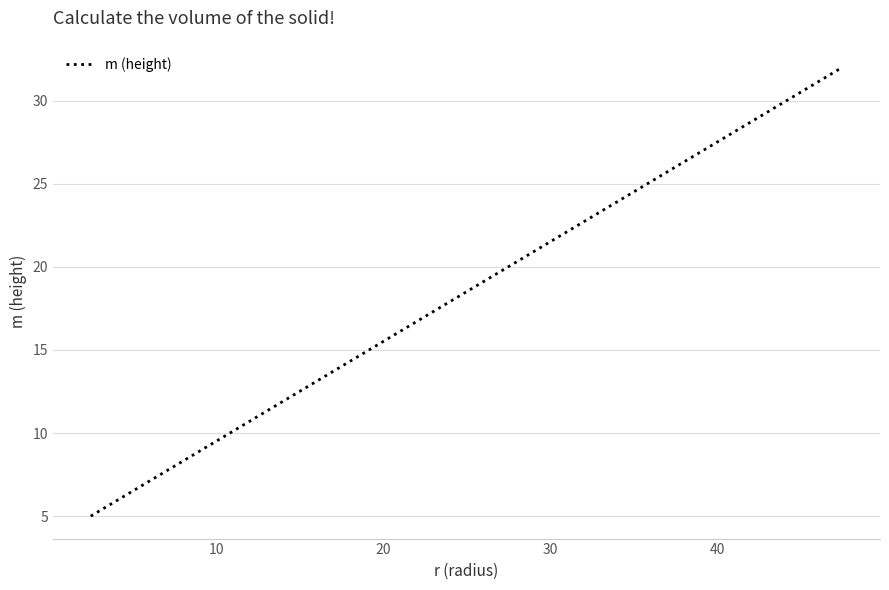

What is the smallest value displayed?

5.0